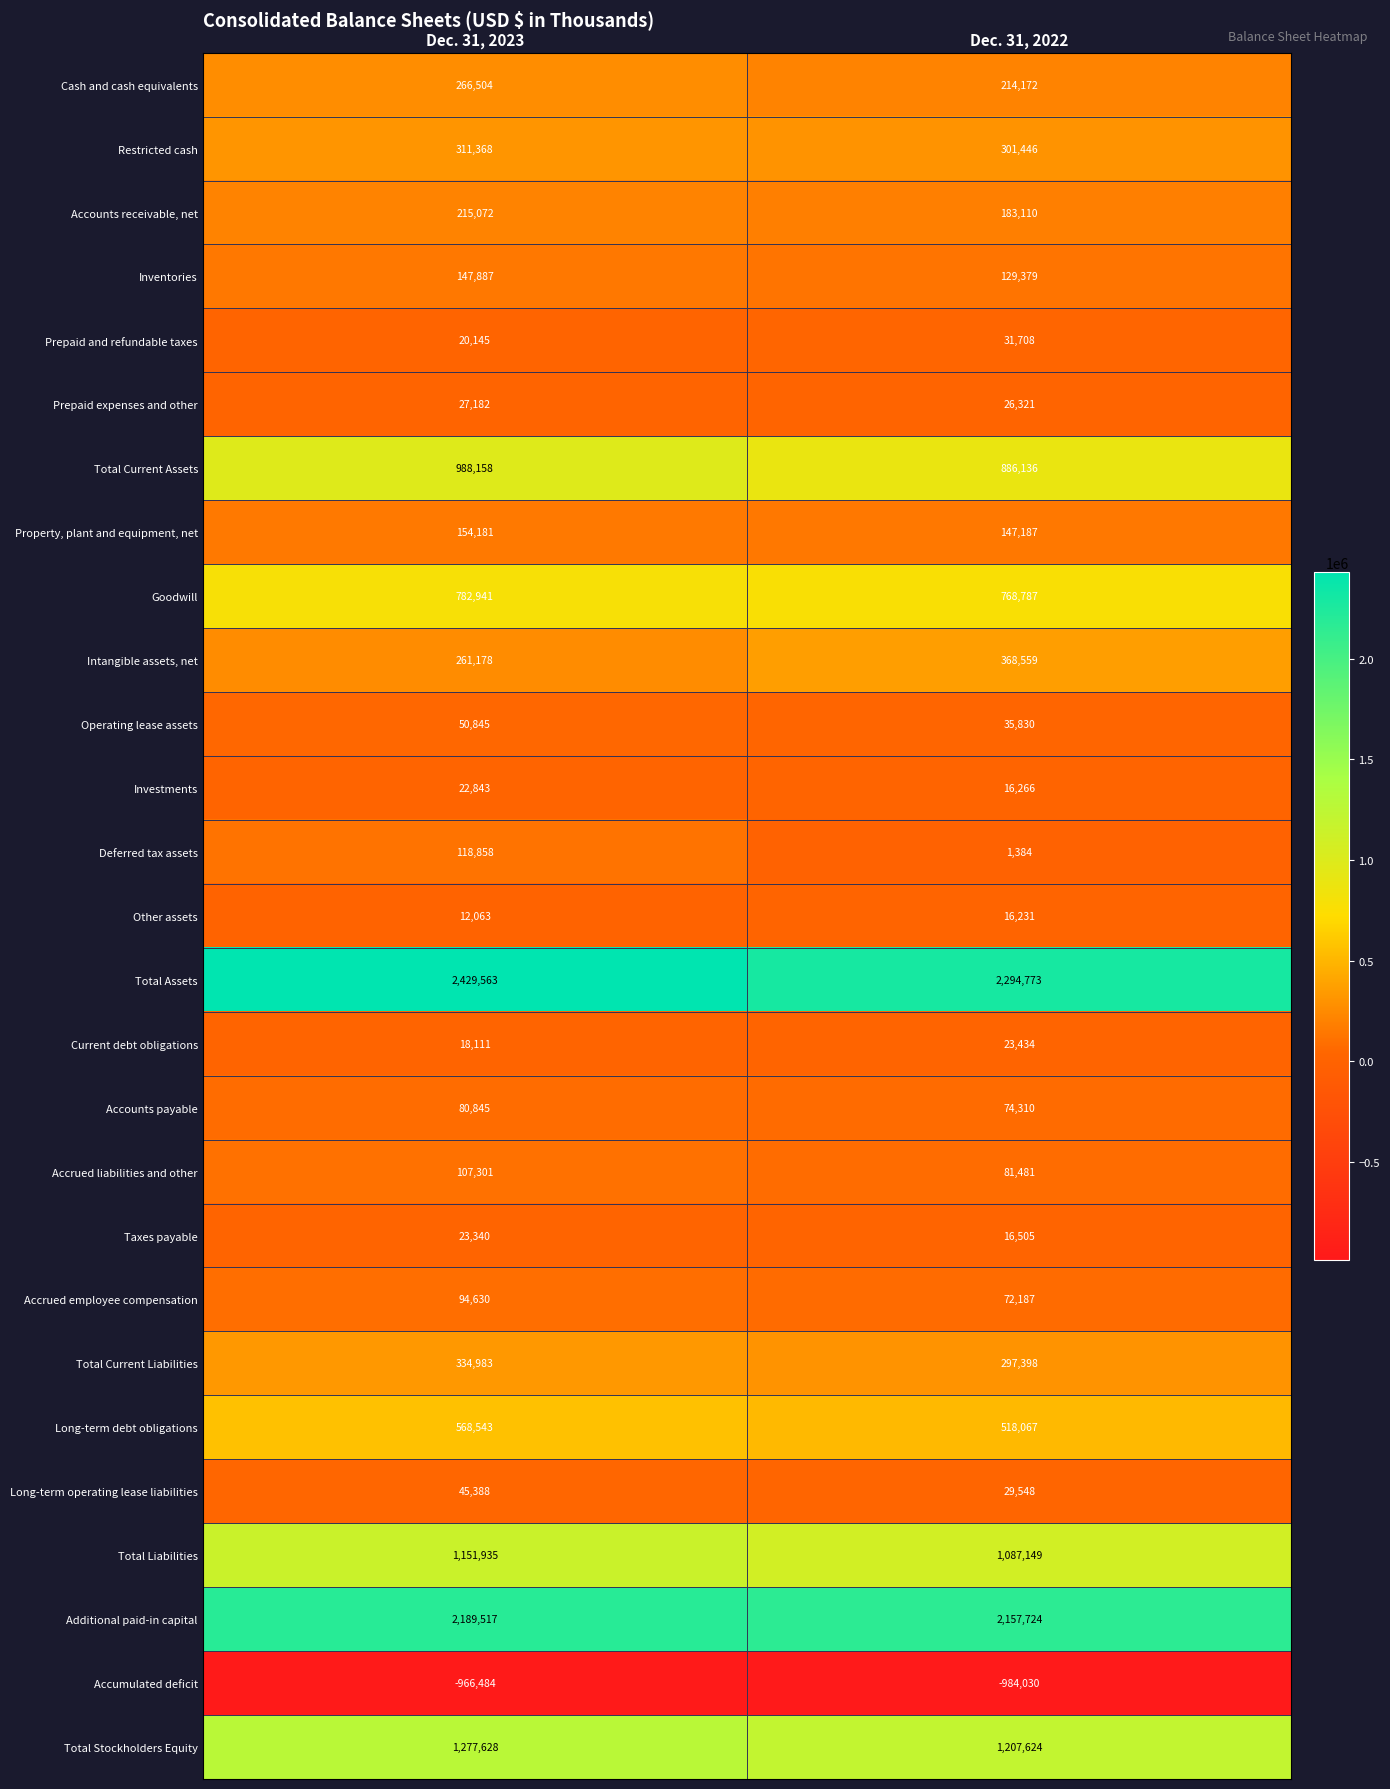

How many data points in Property, plant and equipment, net are less than 154181?

1